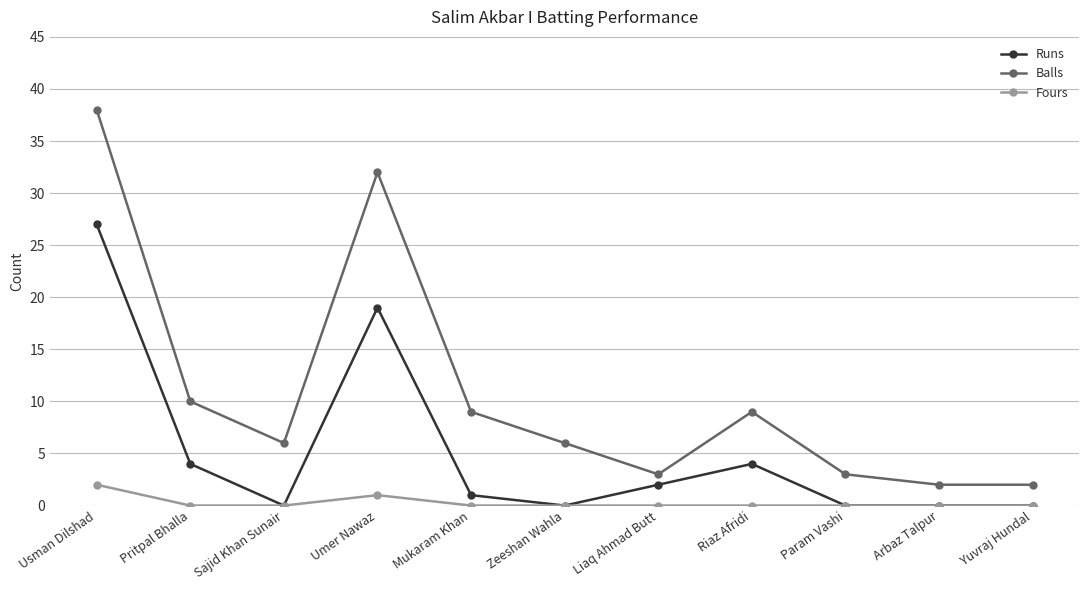

Which series has the widest spread of values?

Balls